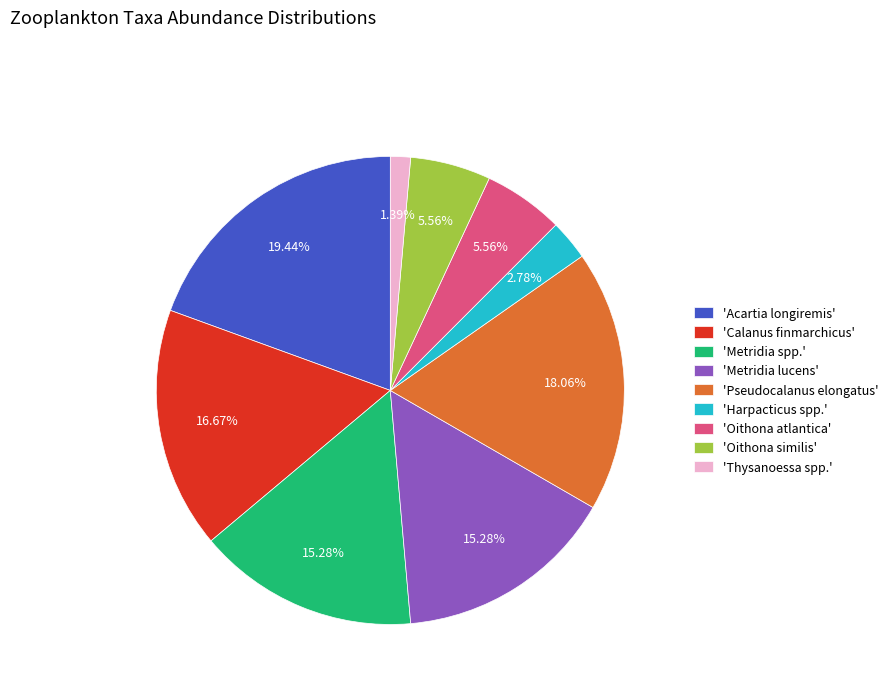

Combined, do 'Calanus finmarchicus' and 'Metridia lucens' account for over 50%?

No